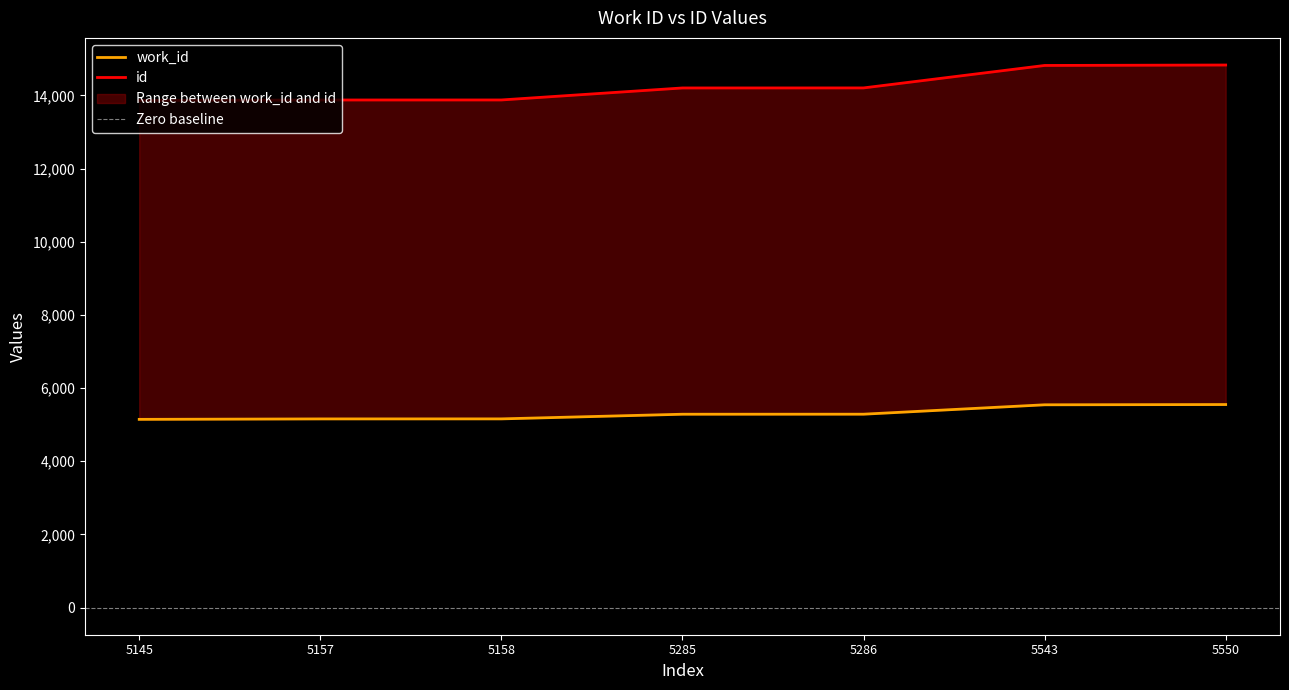

At 5550, list the series in order from largest to smallest.

id, work_id